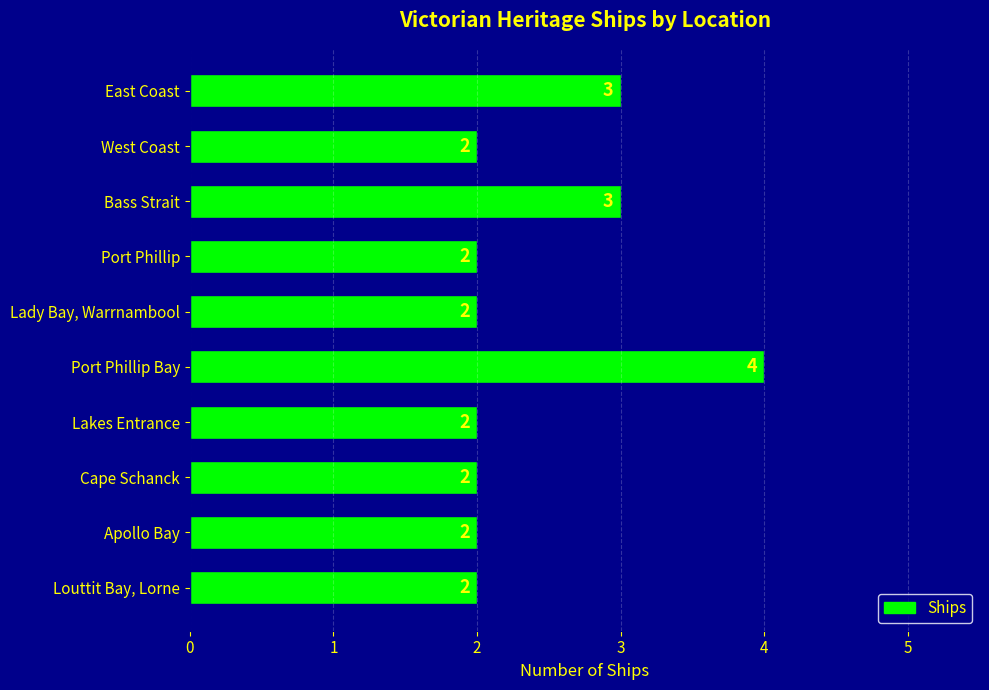

What is the ratio of the value at Lakes Entrance to the value at Cape Schanck?

1.0